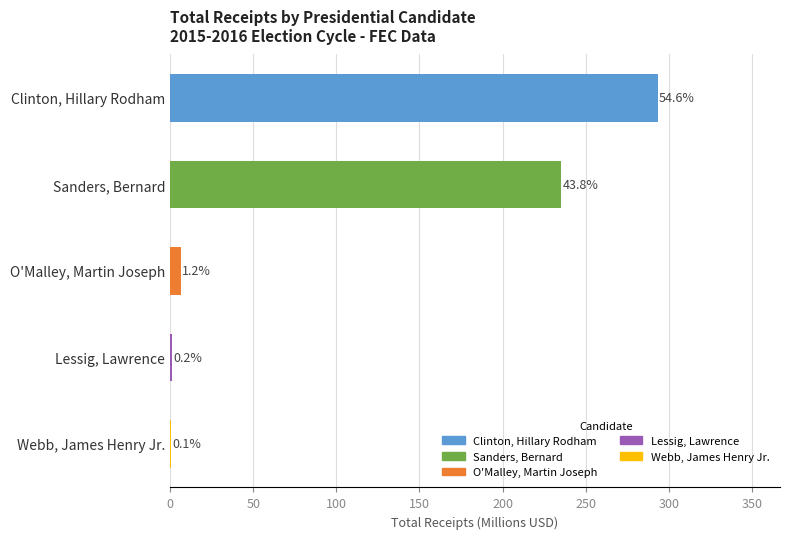

What is the greatest value displayed?

293.5